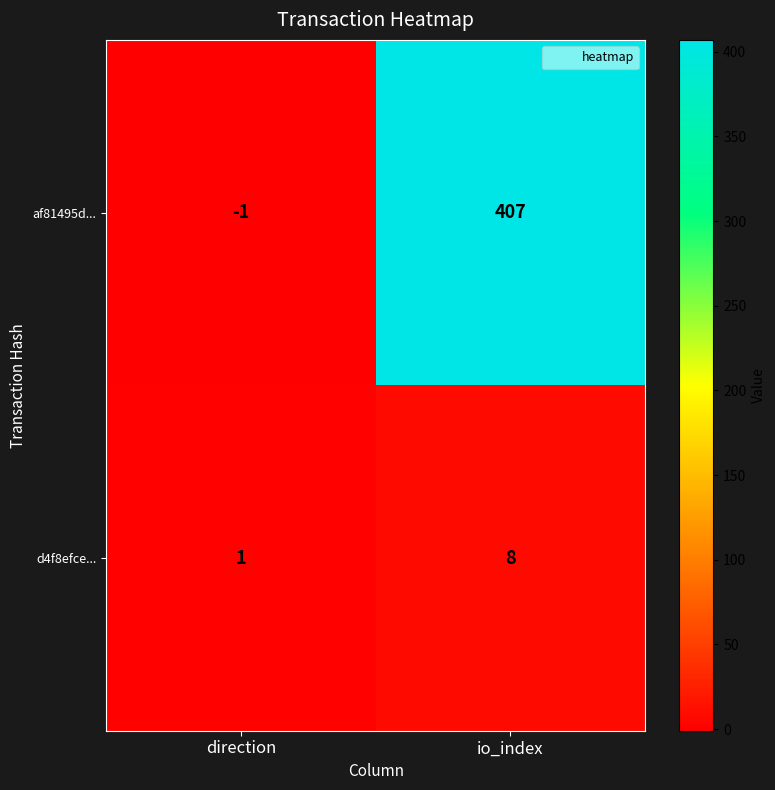

Reading right to left, transcribe all the data shown in this chart.

af81495d...: 407	-1
d4f8efce...: 8	1